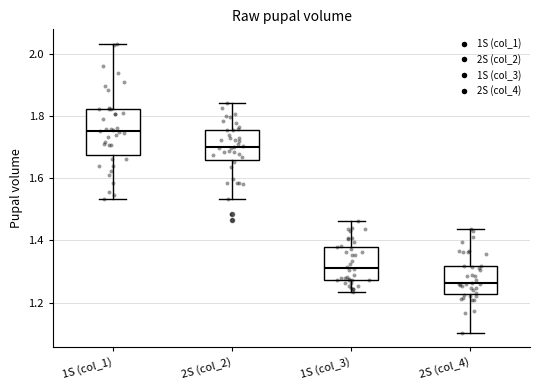

Where does the median line of the box for 1S (col_3) sit on the y-axis? The values are not printed on the chart, so give them approximately, as read against the axis.

1.32